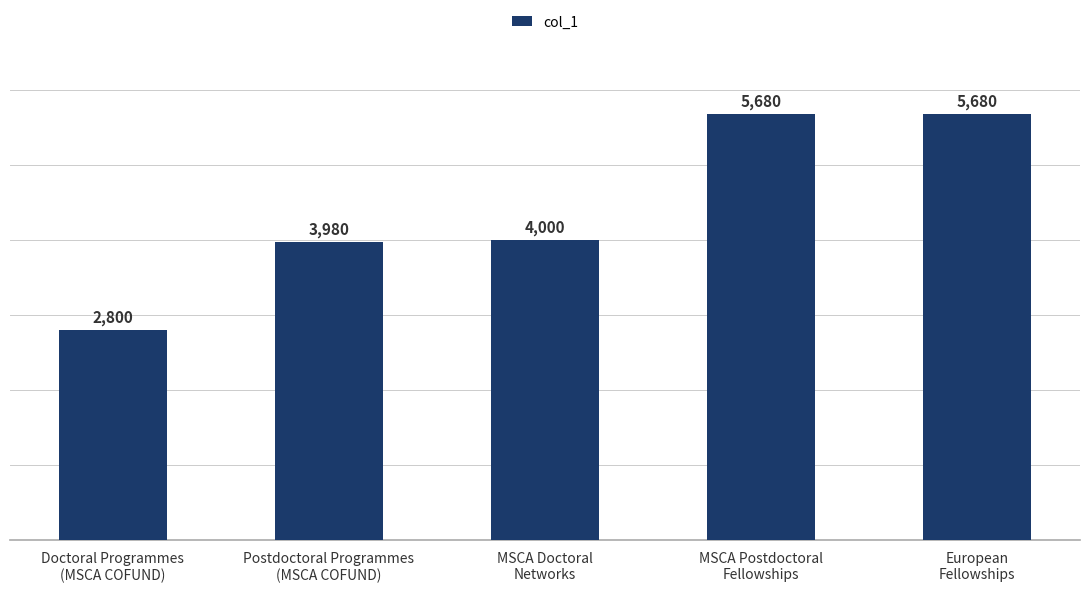

Between MSCA Postdoctoral
Fellowships and Doctoral Programmes
(MSCA COFUND), which is larger?

MSCA Postdoctoral
Fellowships